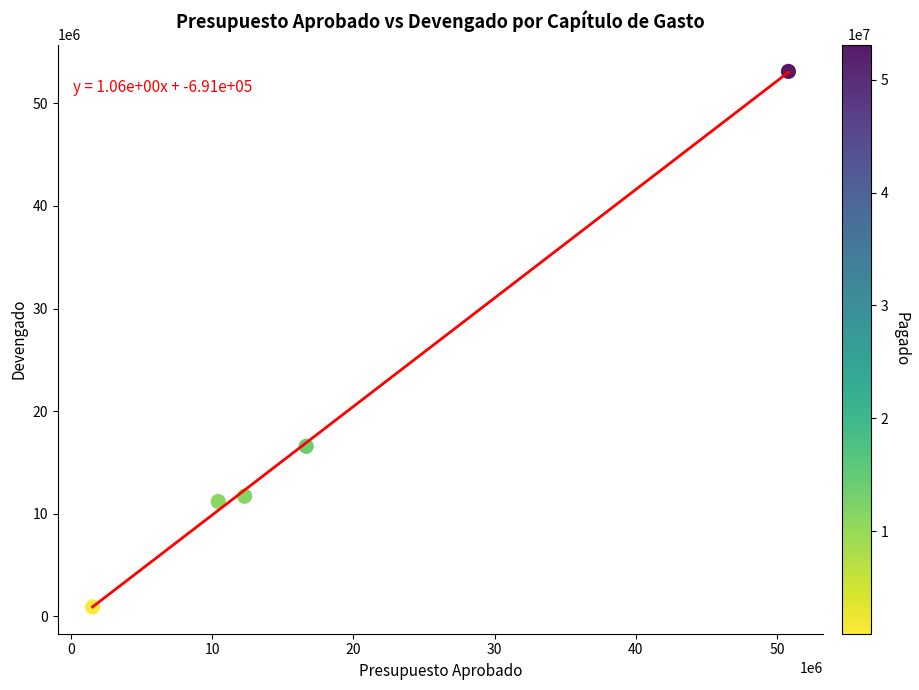

What is the average X value?

18342560.0